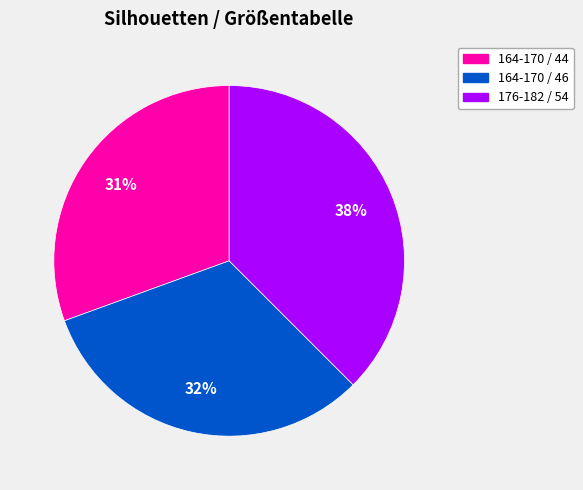

Is there a majority slice in this chart?

No